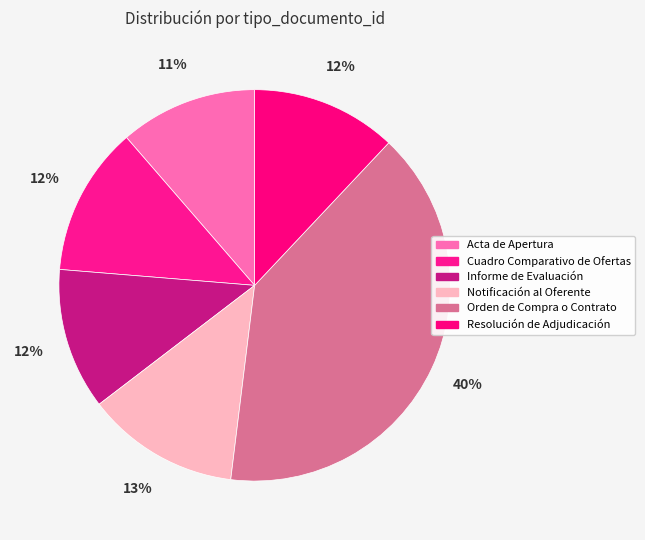

True or false: Acta de Apertura accounts for 11% of the total.

True